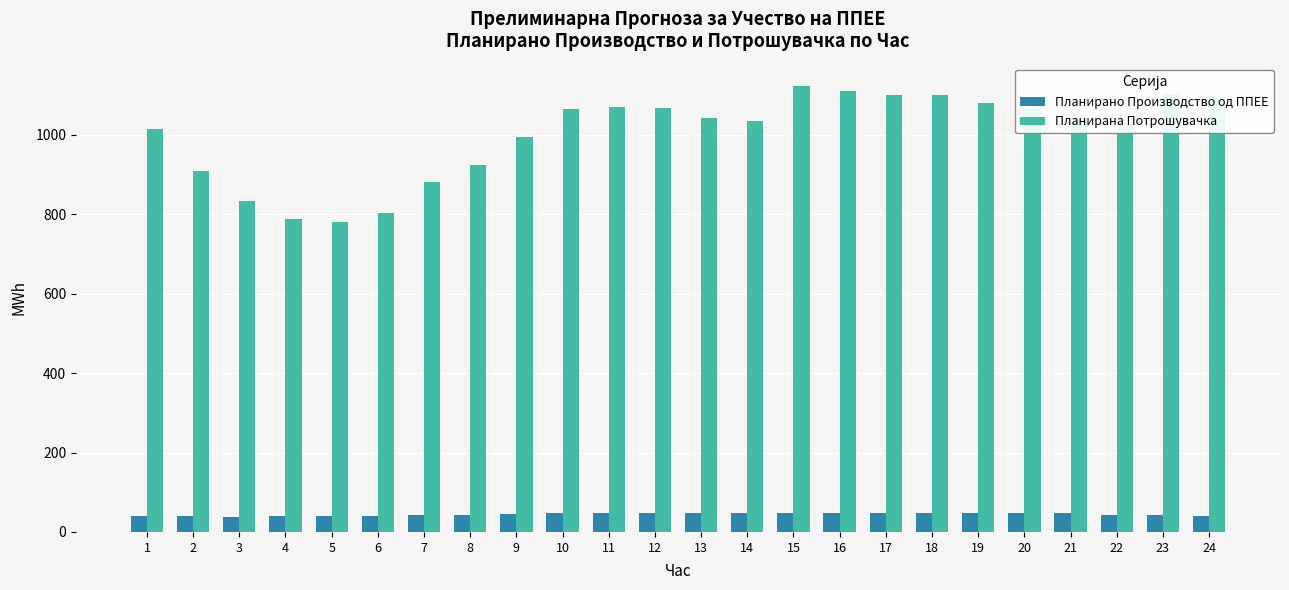

Is the value of Планирано Производство од ППЕЕ at 11 greater than the value of Планирана Потрошувачка at 5?

No